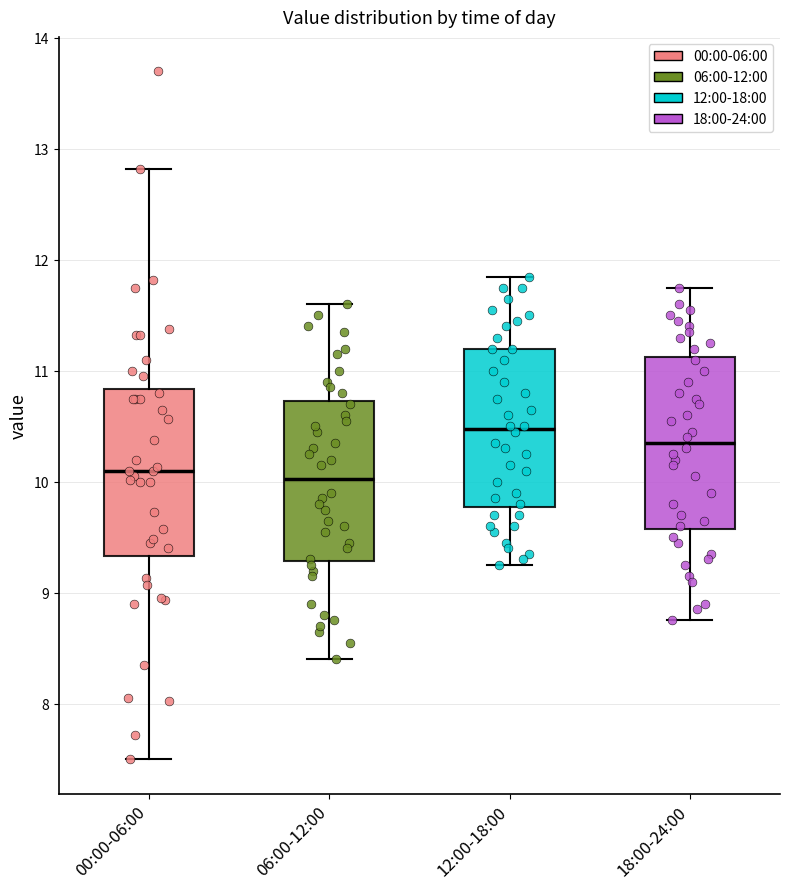

Reading left to right, transcribe this box plot: for each box, give where its median line is, the range the box spans, and where its two whiskers end, as read against the y-axis. The values are not printed on the chart, so give them approximately, as read against the axis.

00:00-06:00: median 10.1, box 9.3 to 10.8, whiskers 7.5 to 12.8
06:00-12:00: median 10.0, box 9.3 to 10.7, whiskers 8.4 to 11.6
12:00-18:00: median 10.5, box 9.8 to 11.2, whiskers 9.3 to 11.9
18:00-24:00: median 10.4, box 9.6 to 11.1, whiskers 8.8 to 11.8